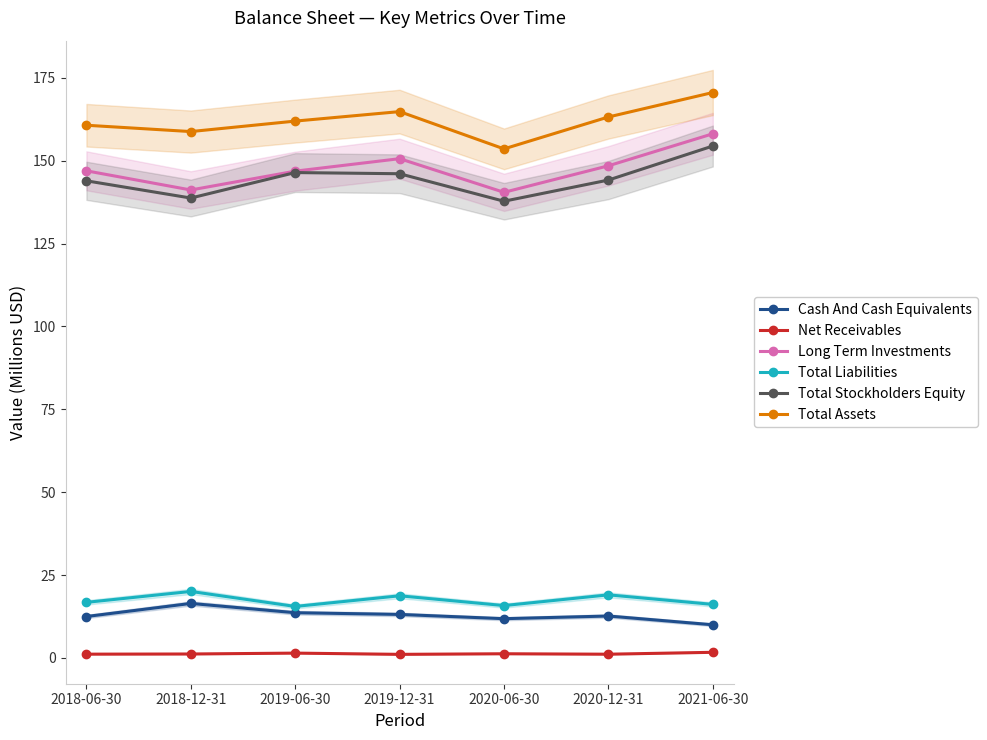

True or false: Cash And Cash Equivalents and Total Liabilities cross at least once.

False